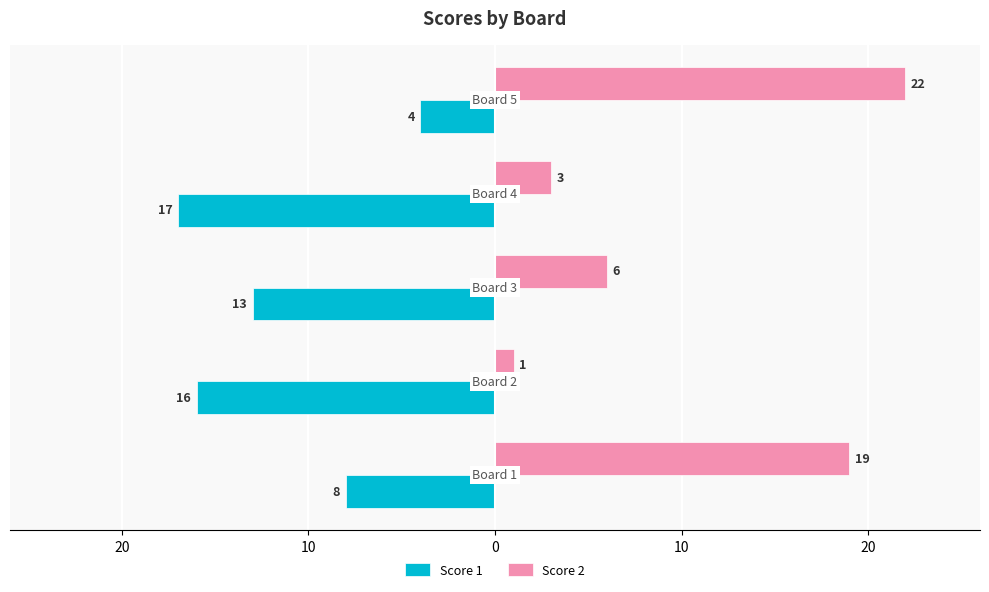

What are all the series names shown in the legend?

Score 1, Score 2